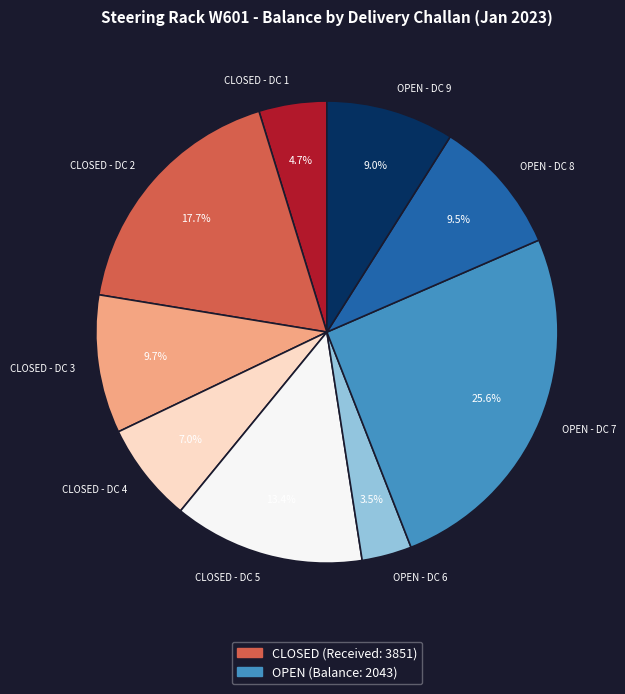

Which has a higher value, CLOSED - DC 1 or OPEN - DC 7?

OPEN - DC 7